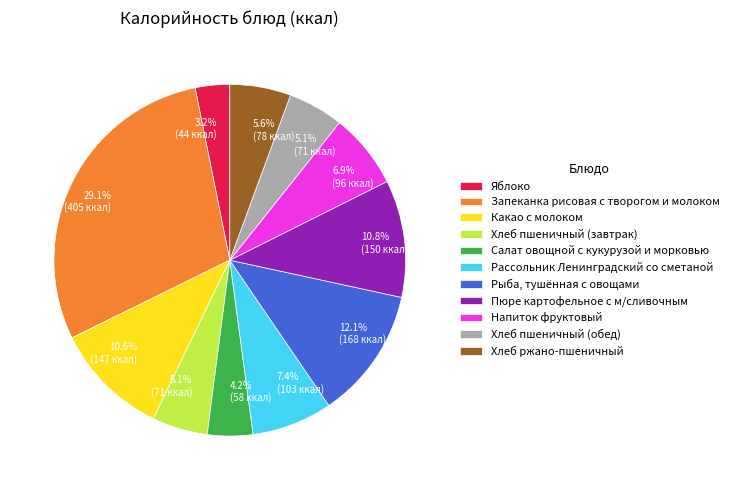

What portion of the pie excludes Напиток фруктовый?

93.1%